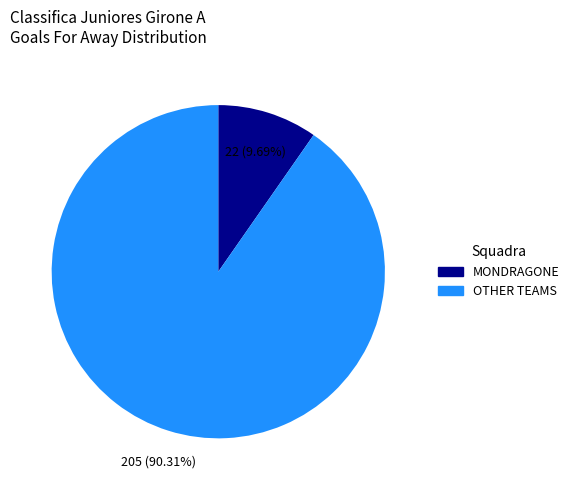

How many segments does this pie chart have?

2